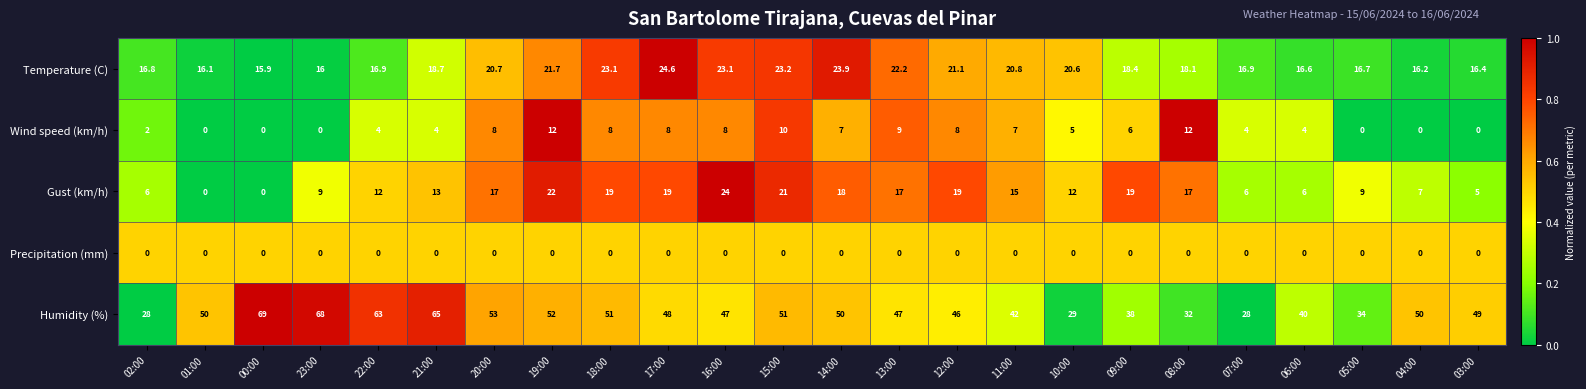

Which series has the largest total across all categories?

Humidity (%)